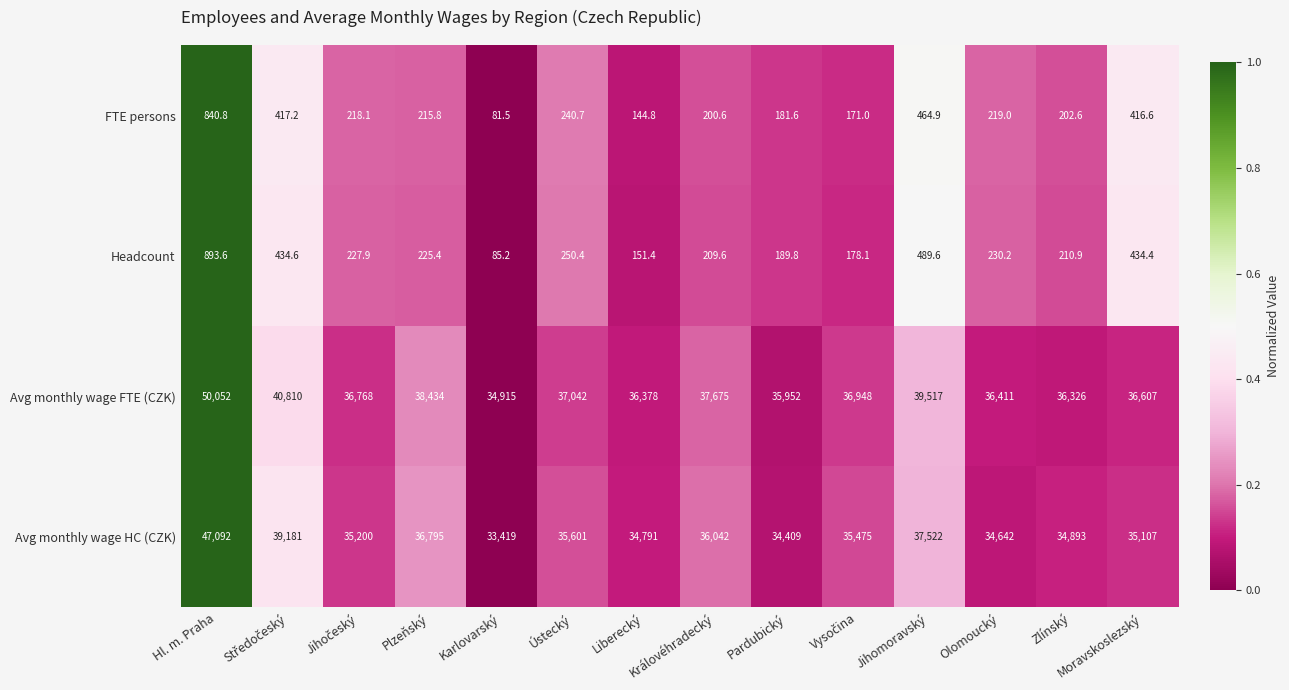

At how many categories does at least one series exceed 21002?

14